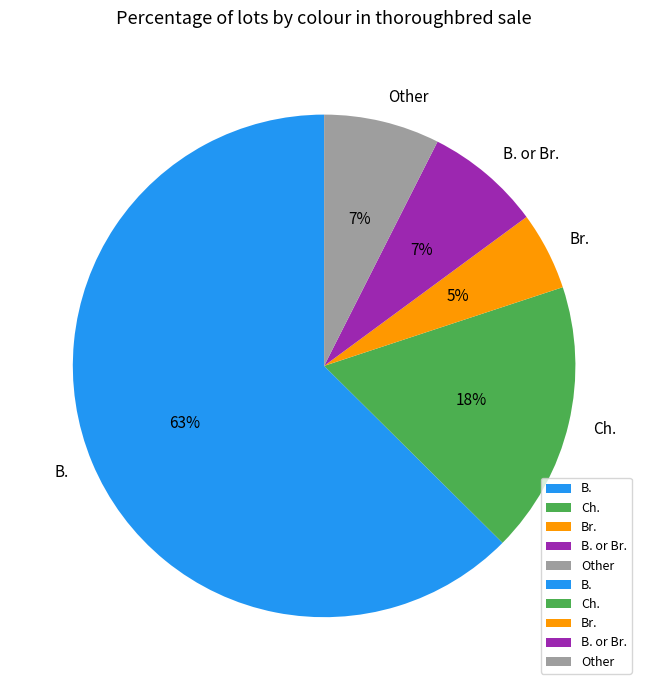

Is there any slice that represents more than half of the pie?

Yes